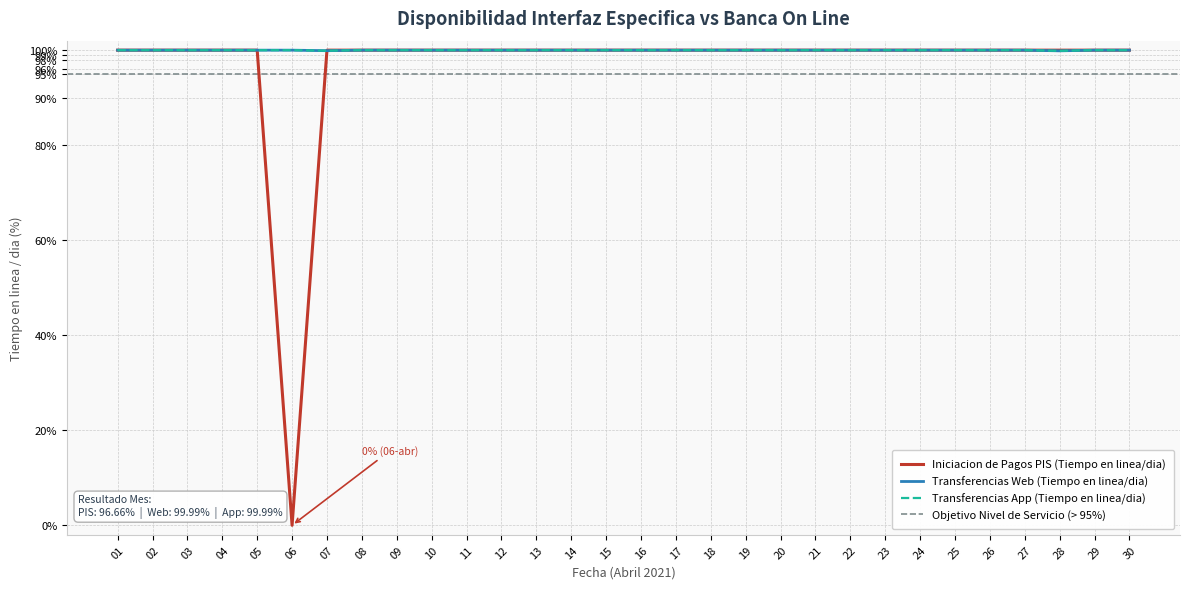

Between 05 and 19, which is larger?

05